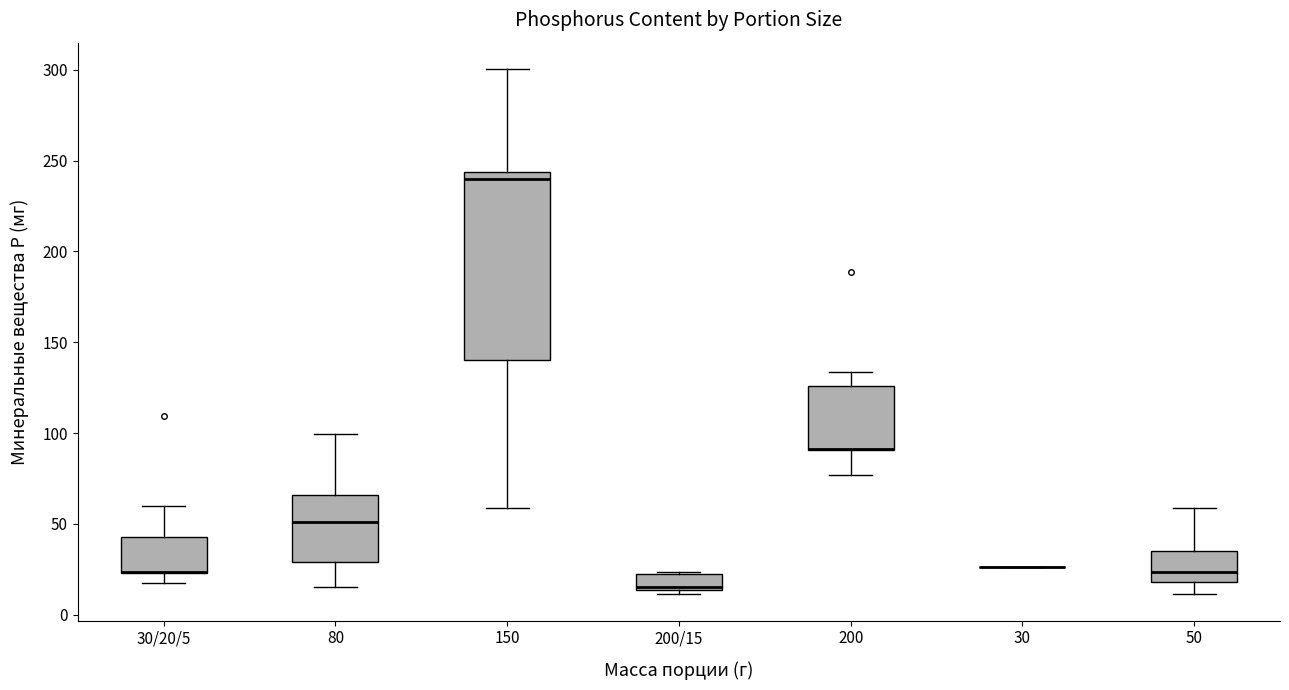

Reading left to right, transcribe this box plot: for each box, give where its median line is, the range the box spans, and where its two whiskers end, as read against the y-axis. The values are not printed on the chart, so give them approximately, as read against the axis.

30/20/5: median 25 (drawn on the box's lower edge), box 25 to 45, whiskers 15 to 60
80: median 50, box 30 to 65, whiskers 15 to 100
150: median 240, box 140 to 245, whiskers 60 to 300
200/15: median 15 (just above the box's lower edge), box 15 to 20, whiskers 10 to 25
200: median 90 (drawn on the box's lower edge), box 90 to 125, whiskers 75 to 135
30: box collapsed to a line at 25, whiskers 25 to 25
50: median 25, box 20 to 35, whiskers 10 to 60